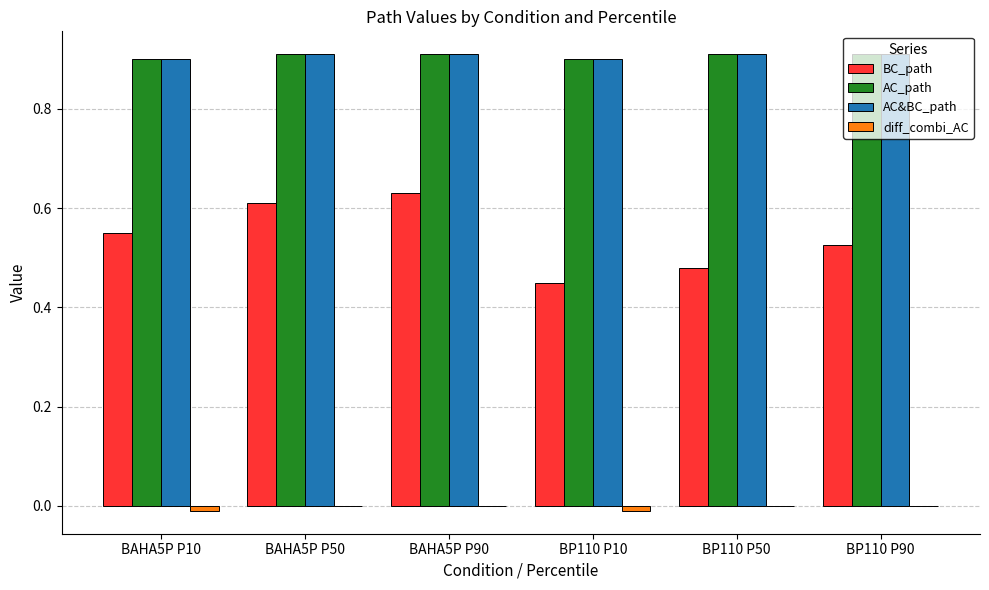

Count the number of categories in the chart.

6